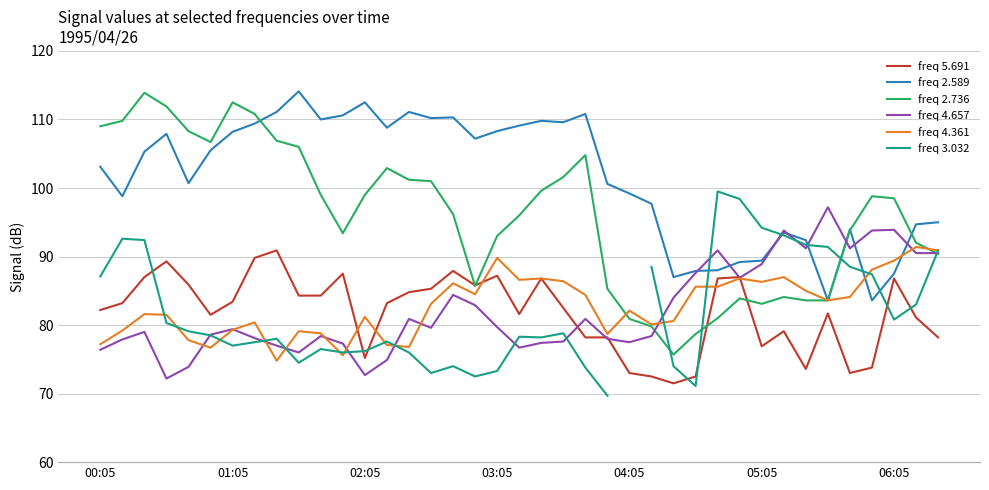

What are all the series names shown in the legend?

freq 5.691, freq 2.589, freq 2.736, freq 4.657, freq 4.361, freq 3.032